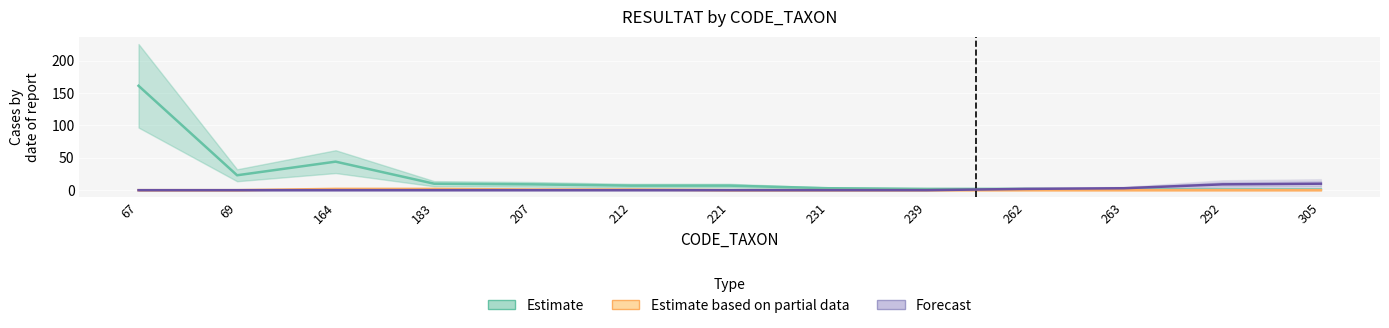

Which series has the largest total across all categories?

Estimate